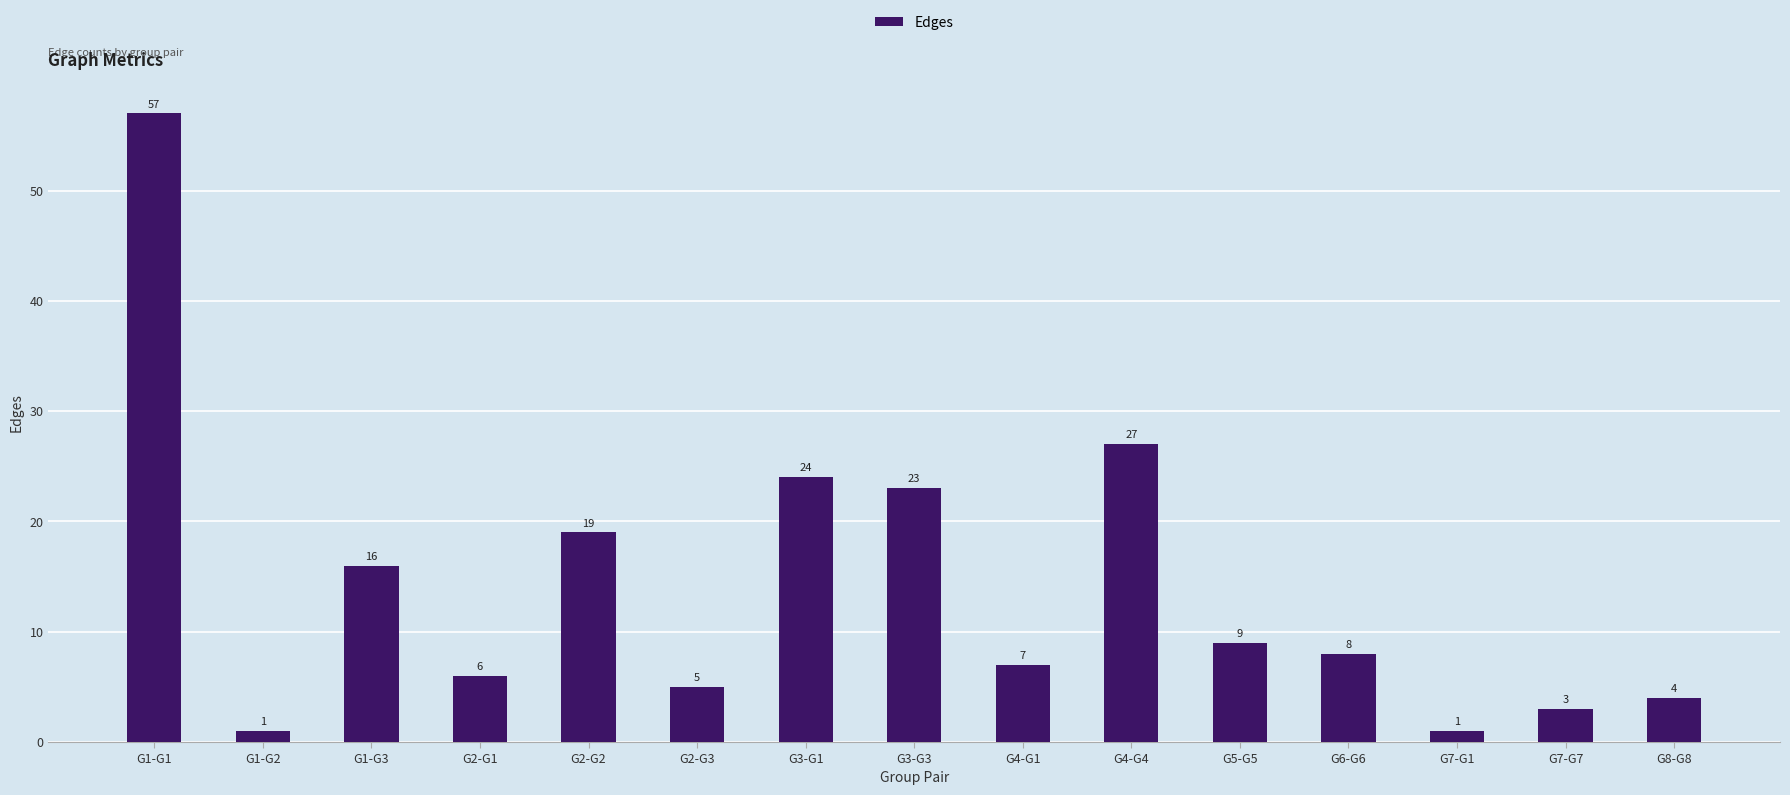

At which label does the data first exceed 8?

G1-G1